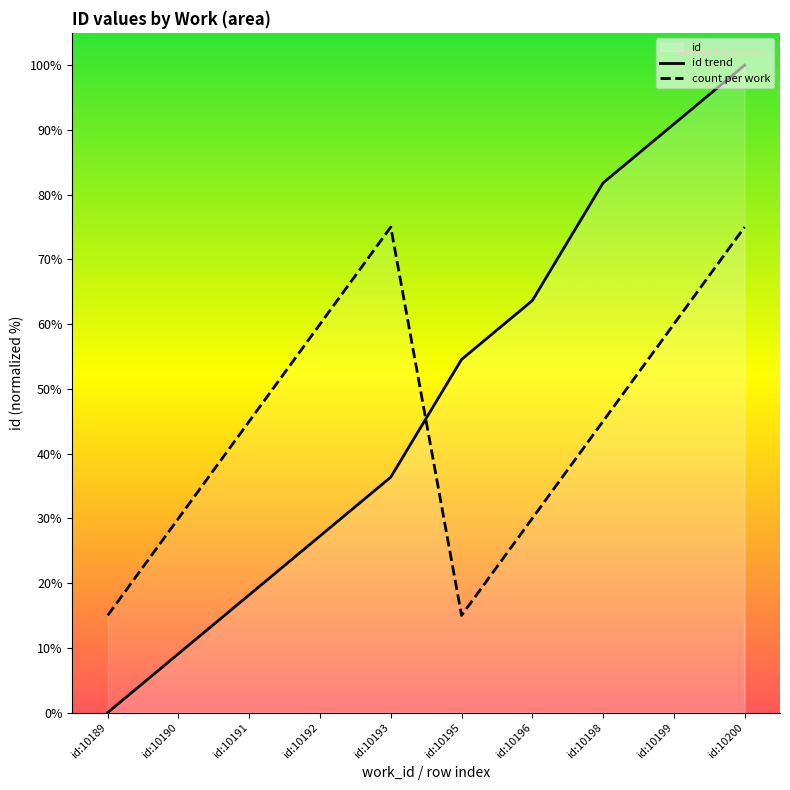

How many lines are shown in the chart?

2